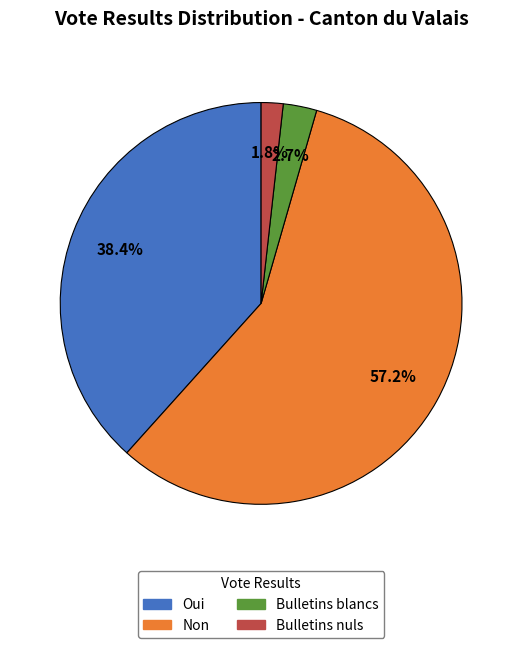

Which slice represents more than half of the pie?

Non